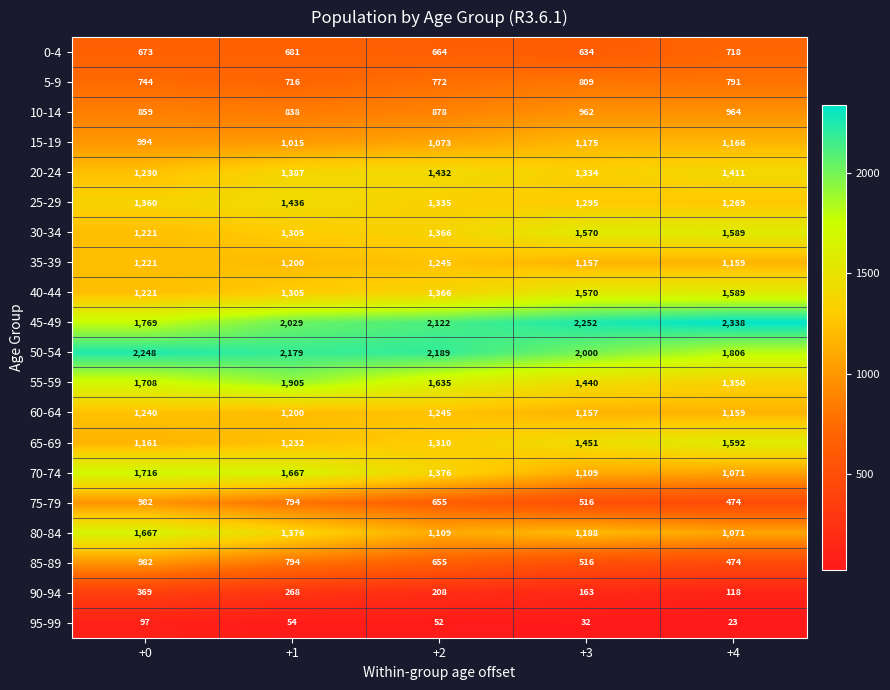

List the labels in order of 85-89 value, largest first.

+0, +1, +2, +3, +4